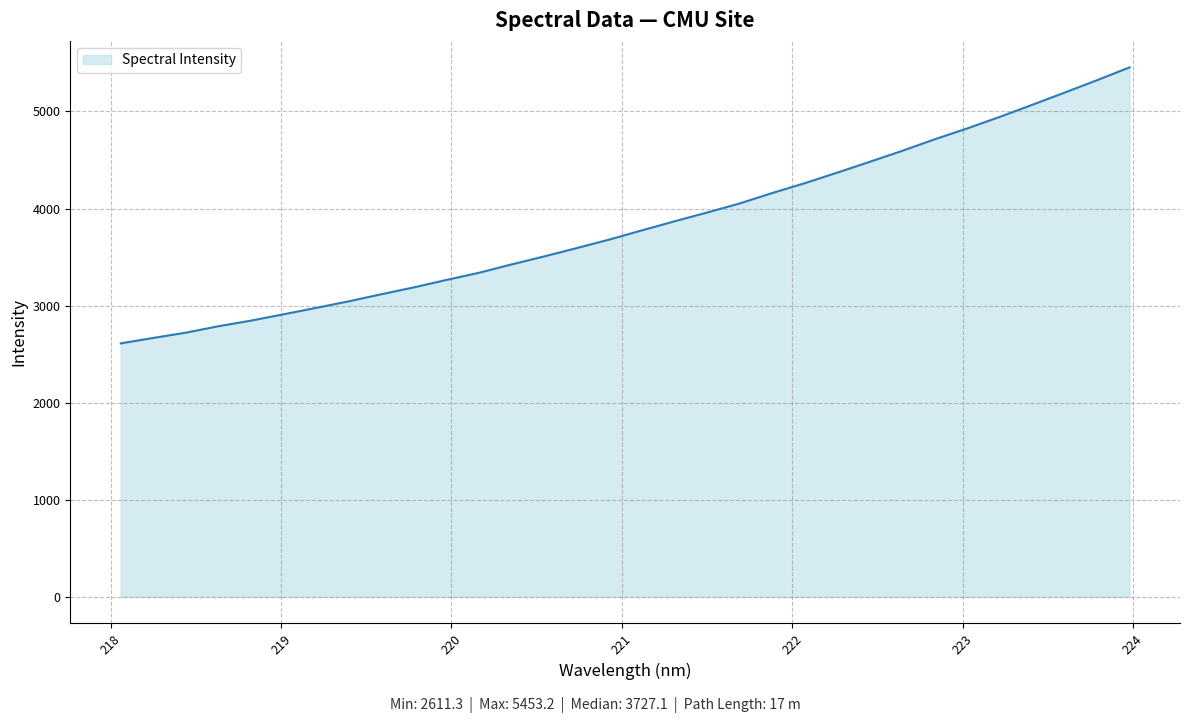

What is the difference between the maximum and minimum values?

2841.9